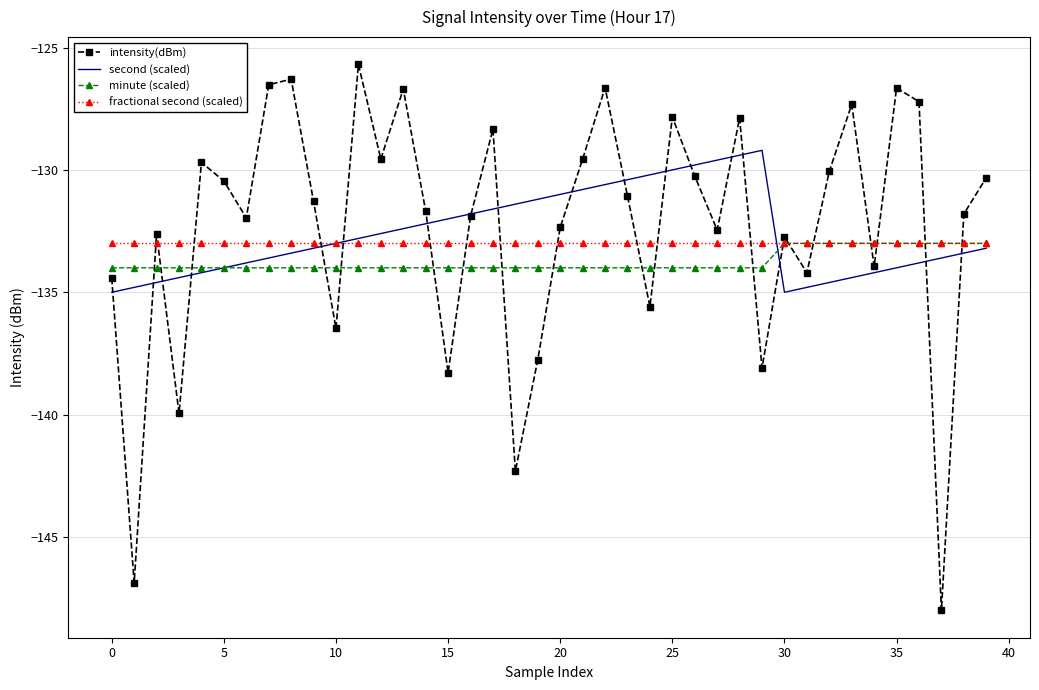

What is the average value of the fractional second (scaled) series?

-133.0